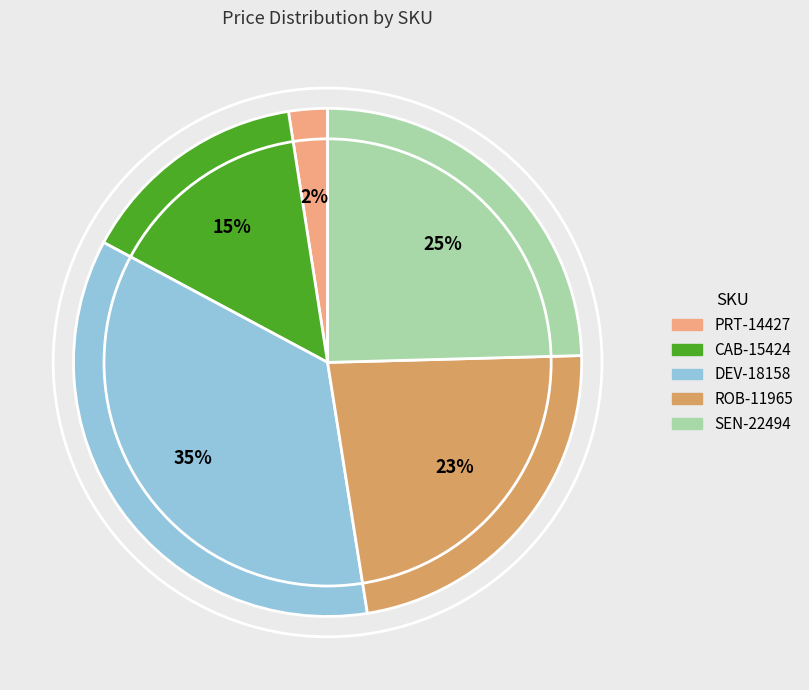

True or false: CAB-15424 accounts for 21% of the total.

False